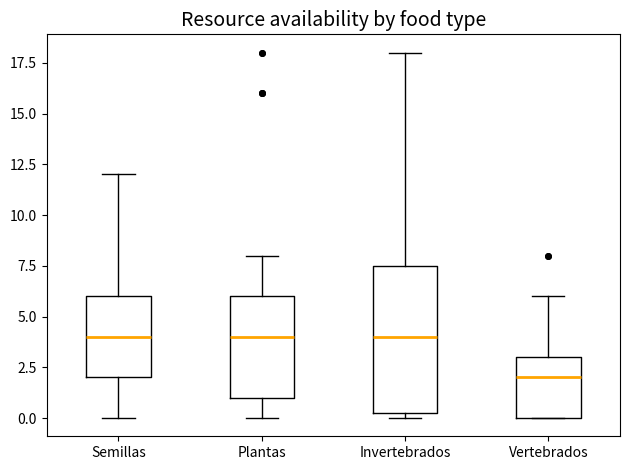

Reading left to right, transcribe this box plot: for each box, give where its median line is, the range the box spans, and where its two whiskers end, as read against the y-axis. The values are not printed on the chart, so give them approximately, as read against the axis.

Semillas: median 4.0, box 2.0 to 6.0, whiskers 0.0 to 12.0
Plantas: median 4.0, box 1.0 to 6.0, whiskers 0.0 to 8.0
Invertebrados: median 4.0, box 0.5 to 7.5, whiskers 0.0 to 18.0
Vertebrados: median 2.0, box 0.0 to 3.0, whiskers 0.0 to 6.0